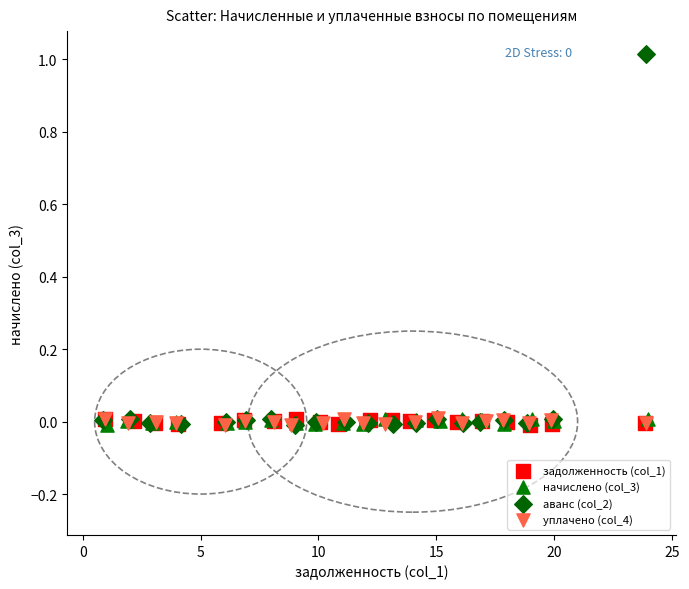

Which series contains the highest Y value?

аванс (col_2)